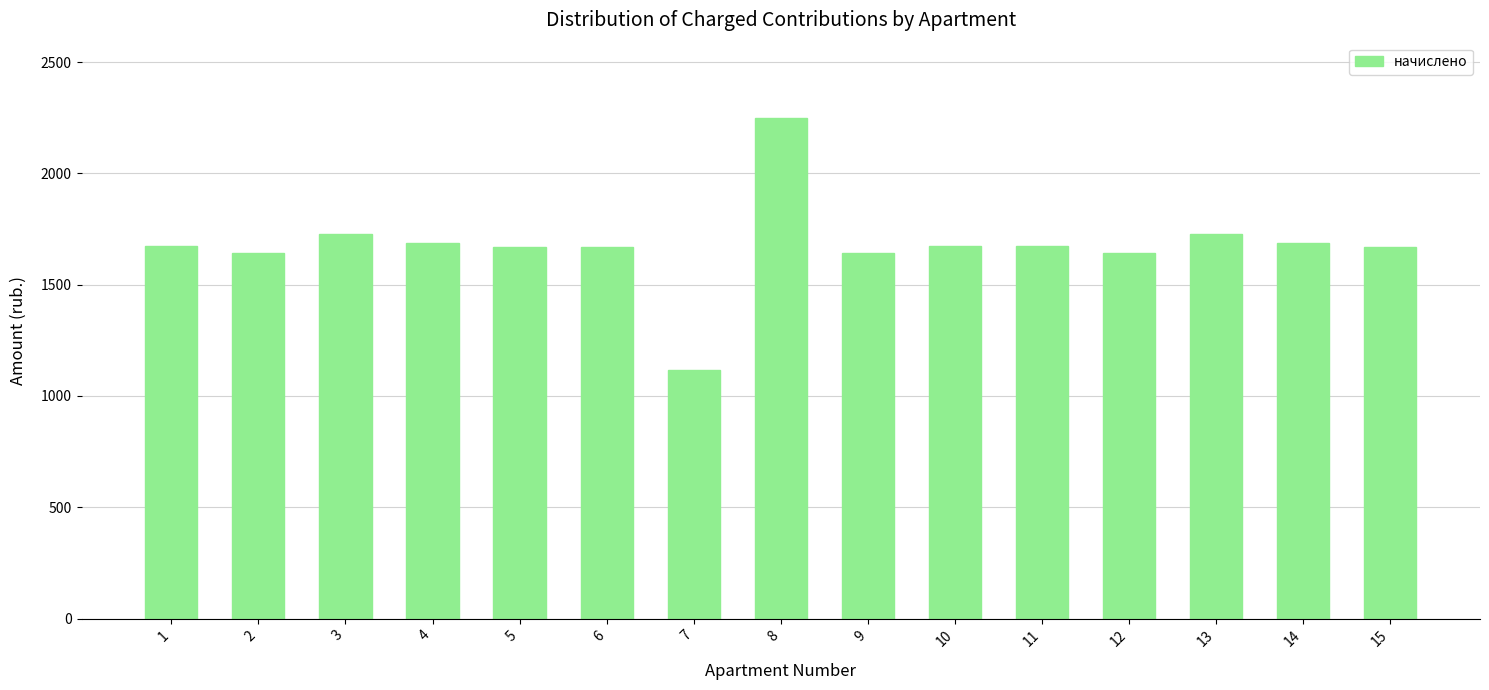

What is the sum of the values at 6 and 15?

3338.0